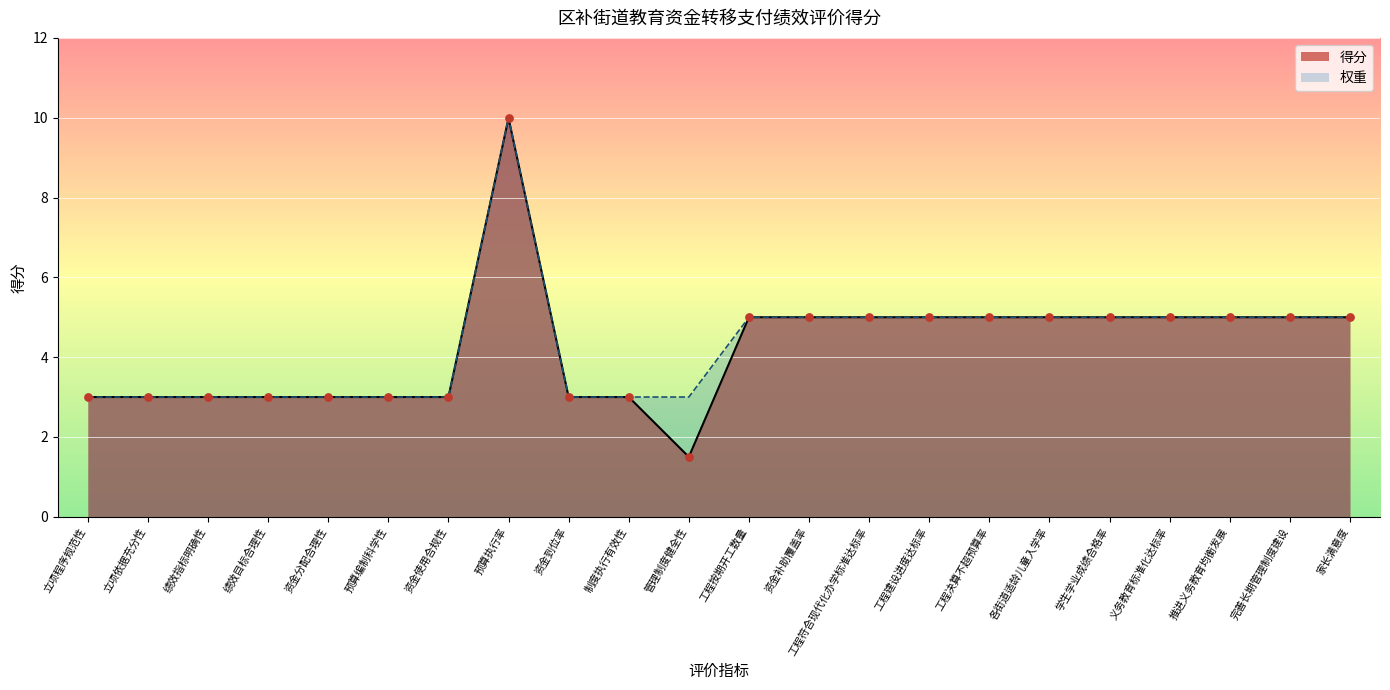

Which has a higher value, 推进义务教育均衡发展 or 资金分配合理性?

推进义务教育均衡发展